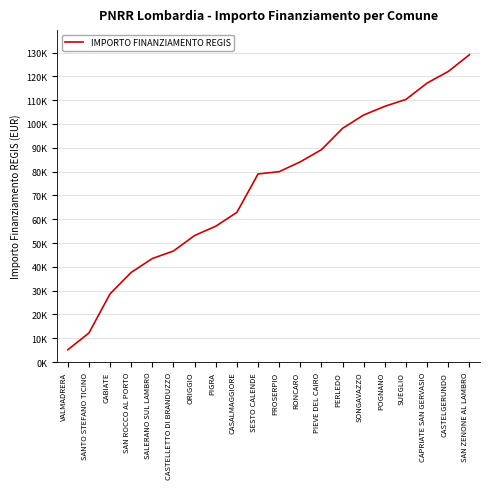

The chart shows a value of 38679 at SESTO CALENDE. True or false?

False